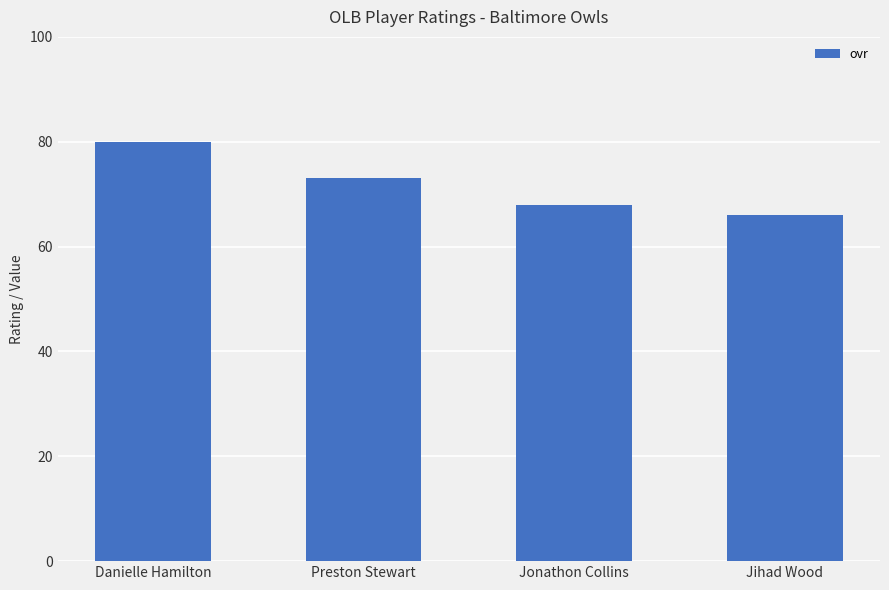

Reading left to right, transcribe all the data shown in this chart.

80	73	68	66